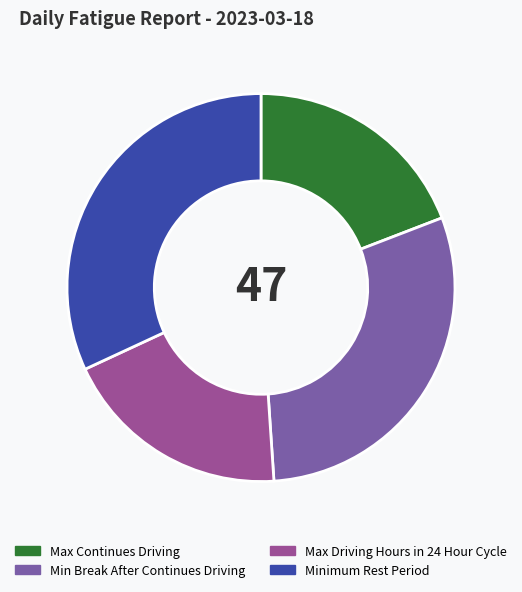

Is it true that Max Continues Driving is 19% of the pie?

True